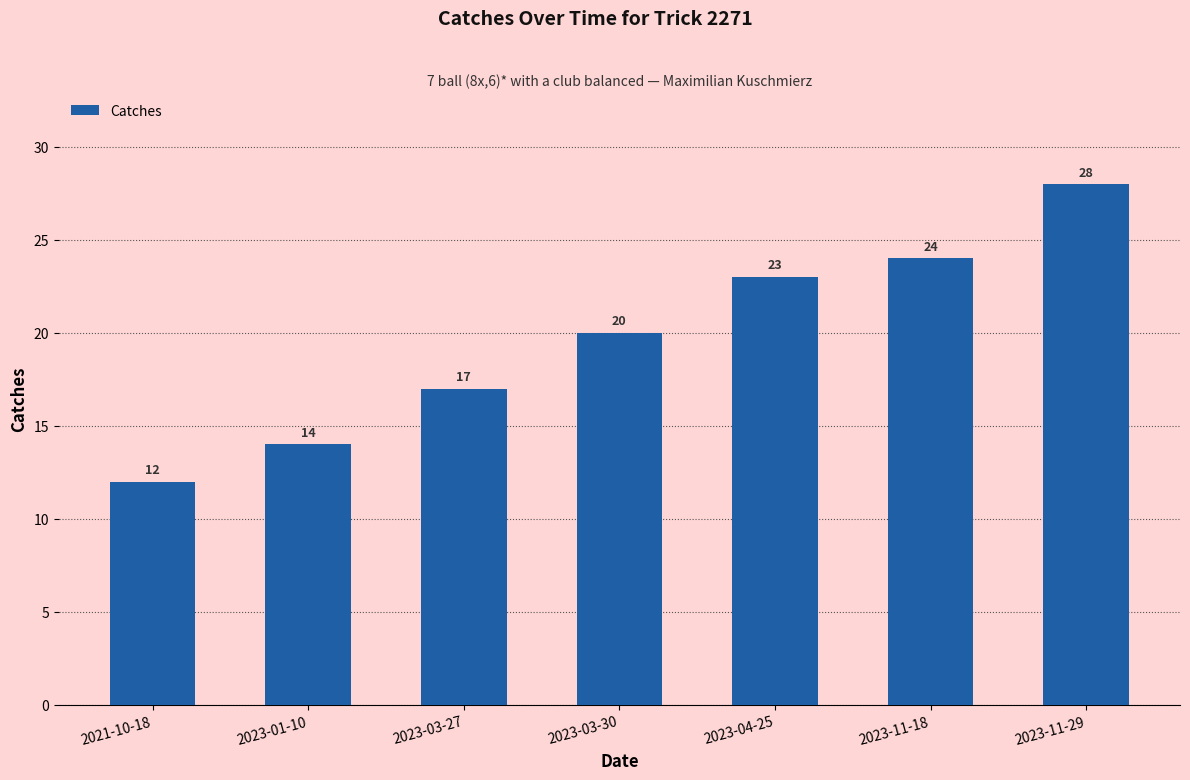

Is it true that the value at 2023-11-29 is 28?

True